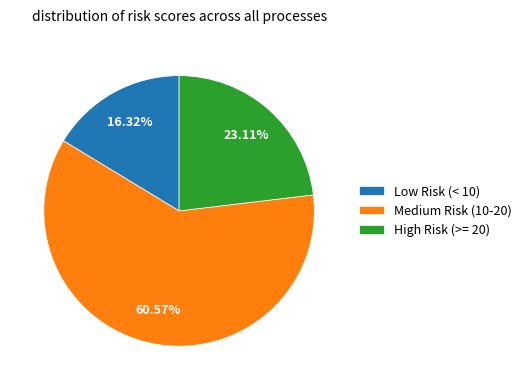

Approximately how many times larger is the value at Medium Risk (10-20) compared to Low Risk (< 10)?

3.7